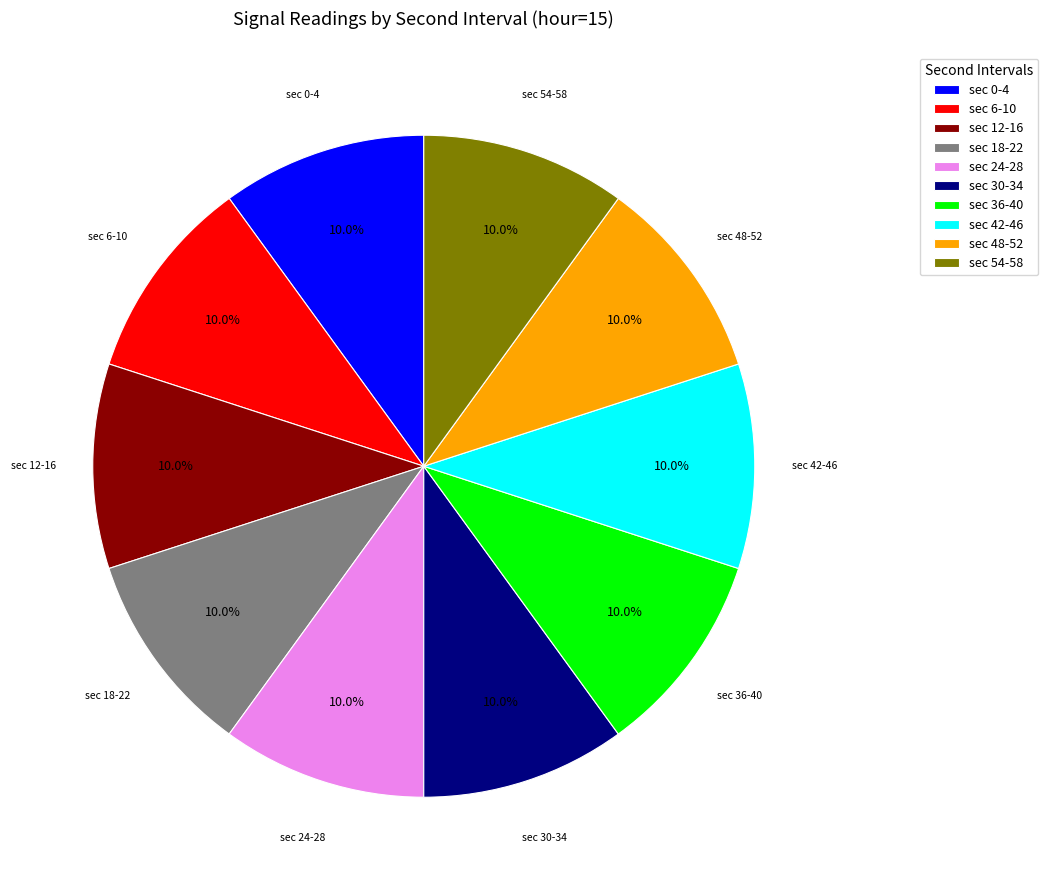

Approximately how many times larger is the value at sec 30-34 compared to sec 0-4?

1.0